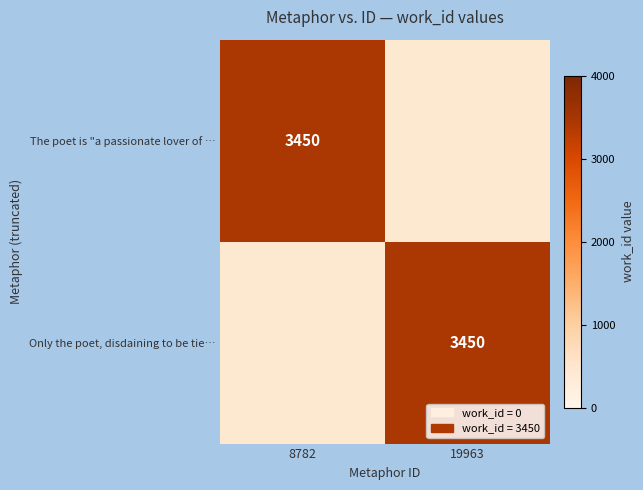

The value of Only the poet, disdaining to be tie… at 19963 is 3450. True or false?

True